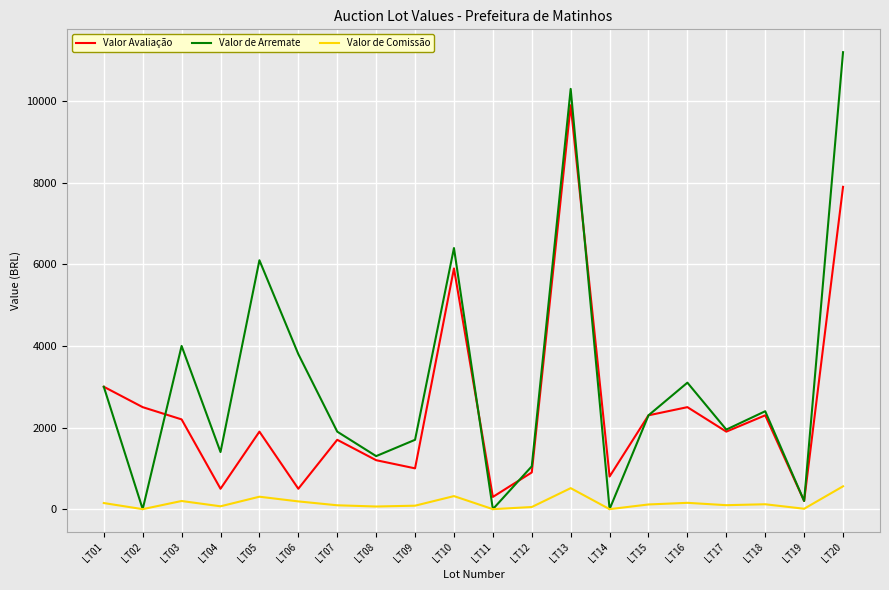

What is the difference between the highest and lowest values at LT12?

997.5